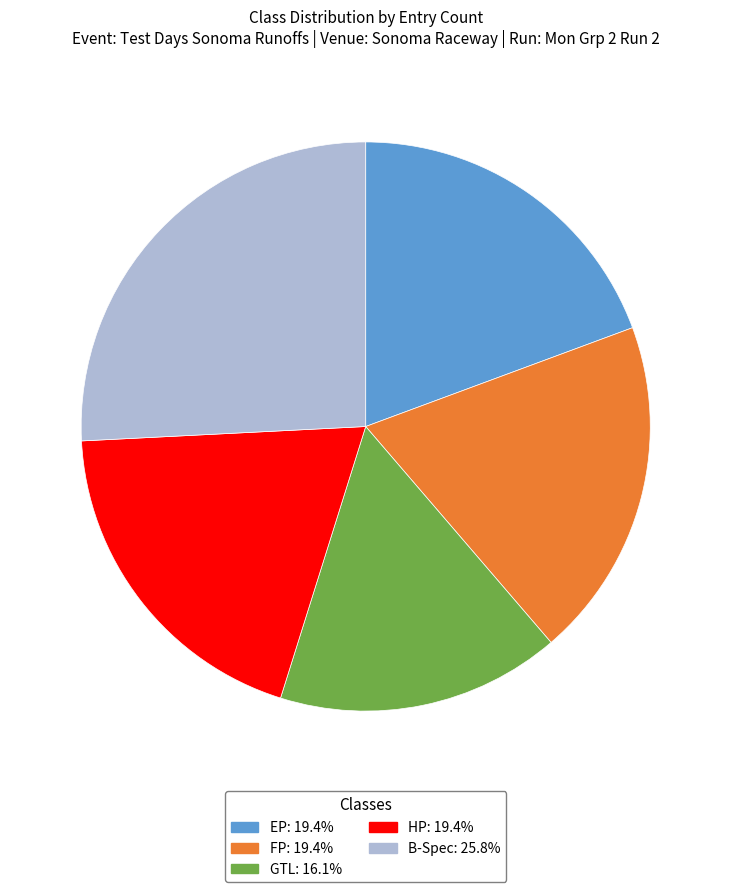

What is the ratio of the value at HP to the value at FP?

1.0